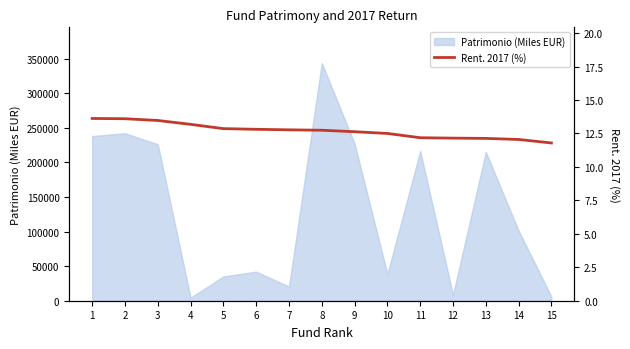

What is the smallest value displayed?

11.8